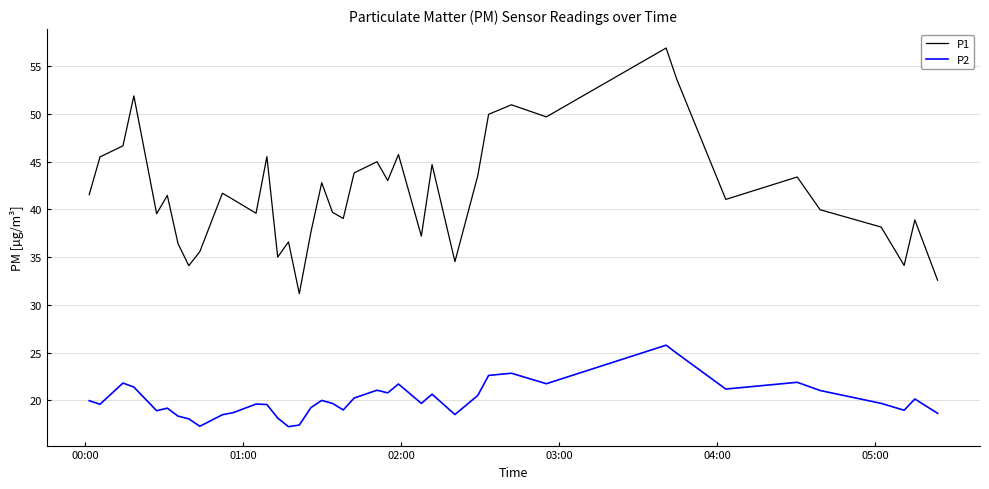

What is the smallest value displayed?

17.2